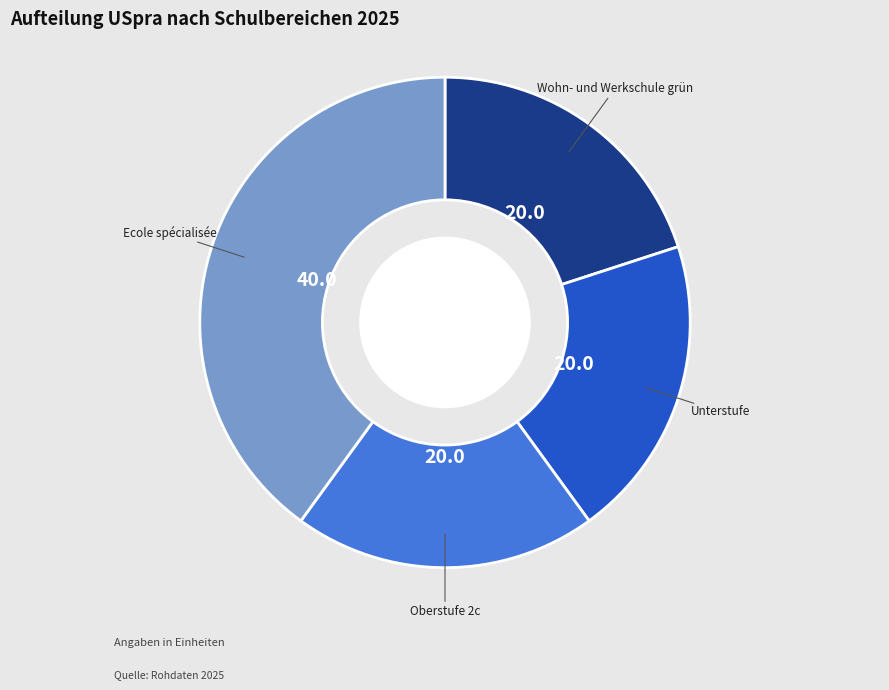

Is there a majority slice in this chart?

No